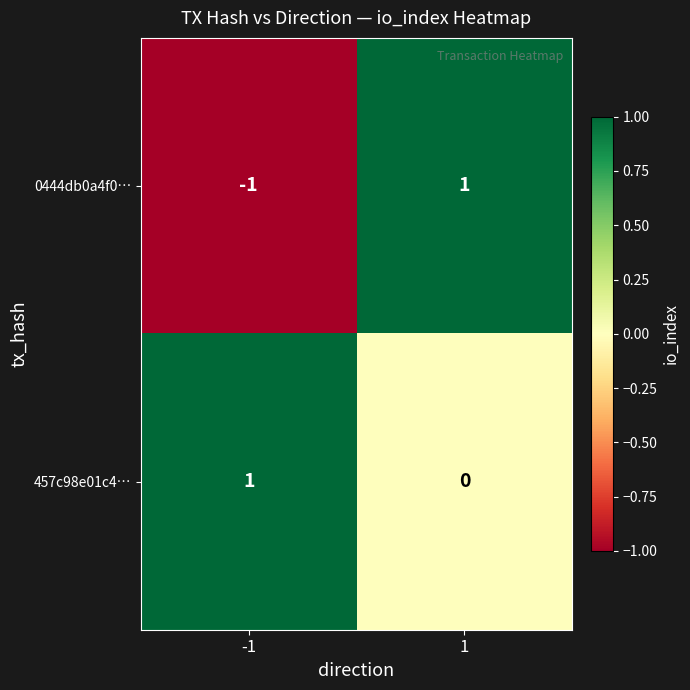

How many data points does each series have?

2